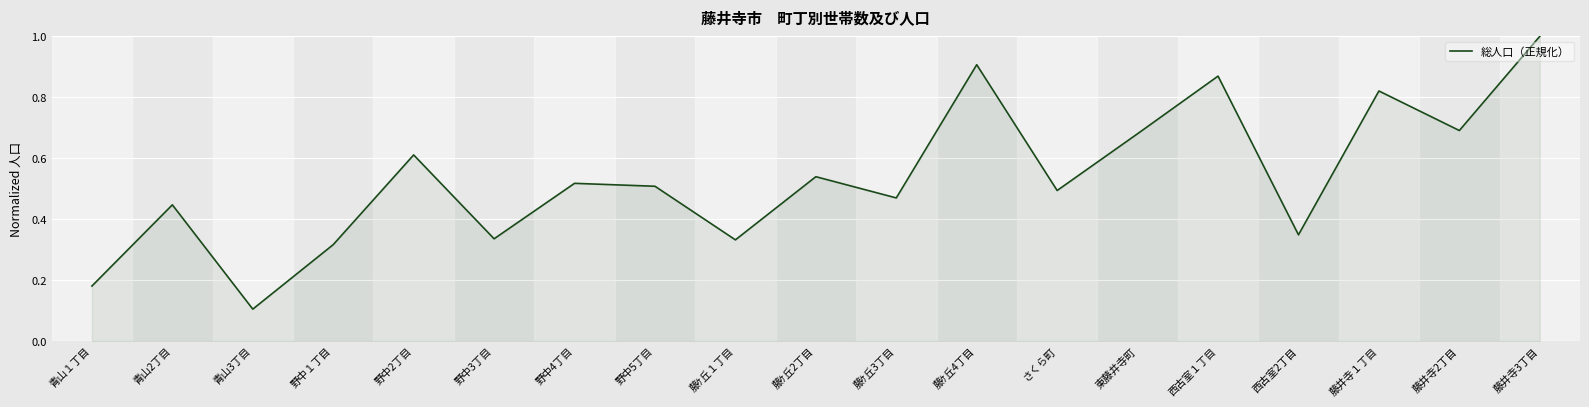

What is the change in value from 藤ｹ丘2丁目 to 藤ｹ丘4丁目?

+0.4